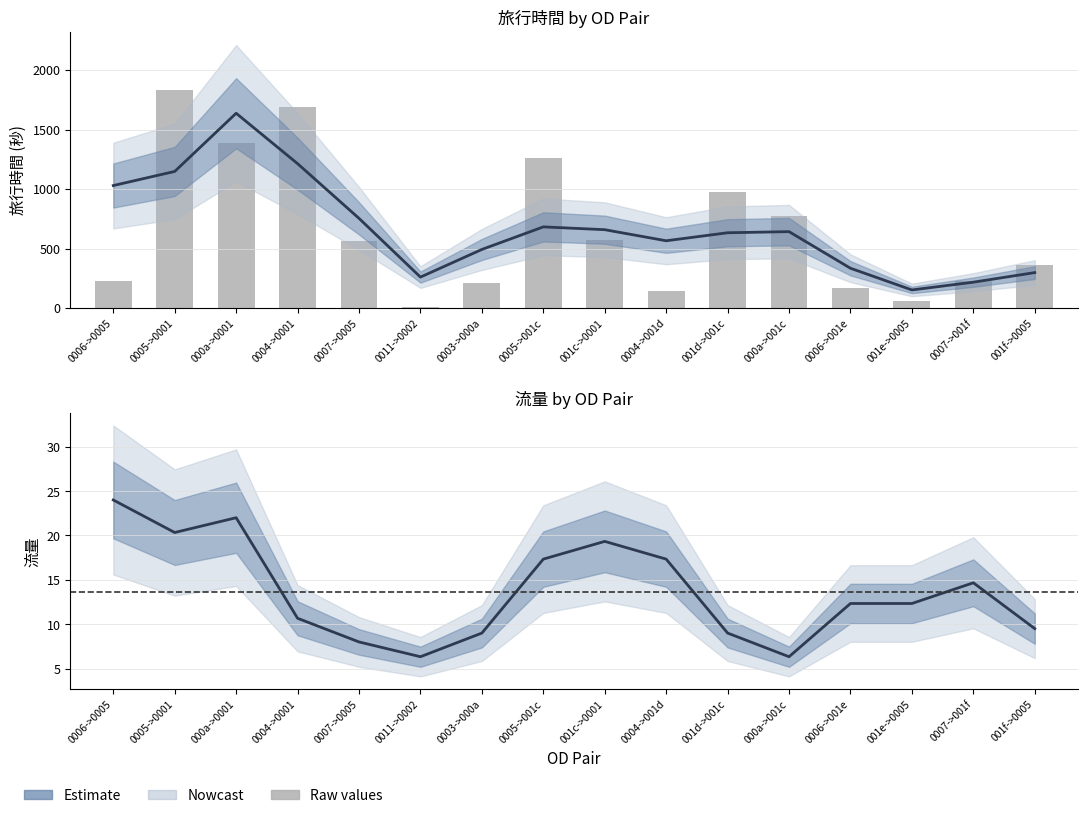

What is the value of the 旅行時間 (raw) bar at the 10th from the left?

141.0